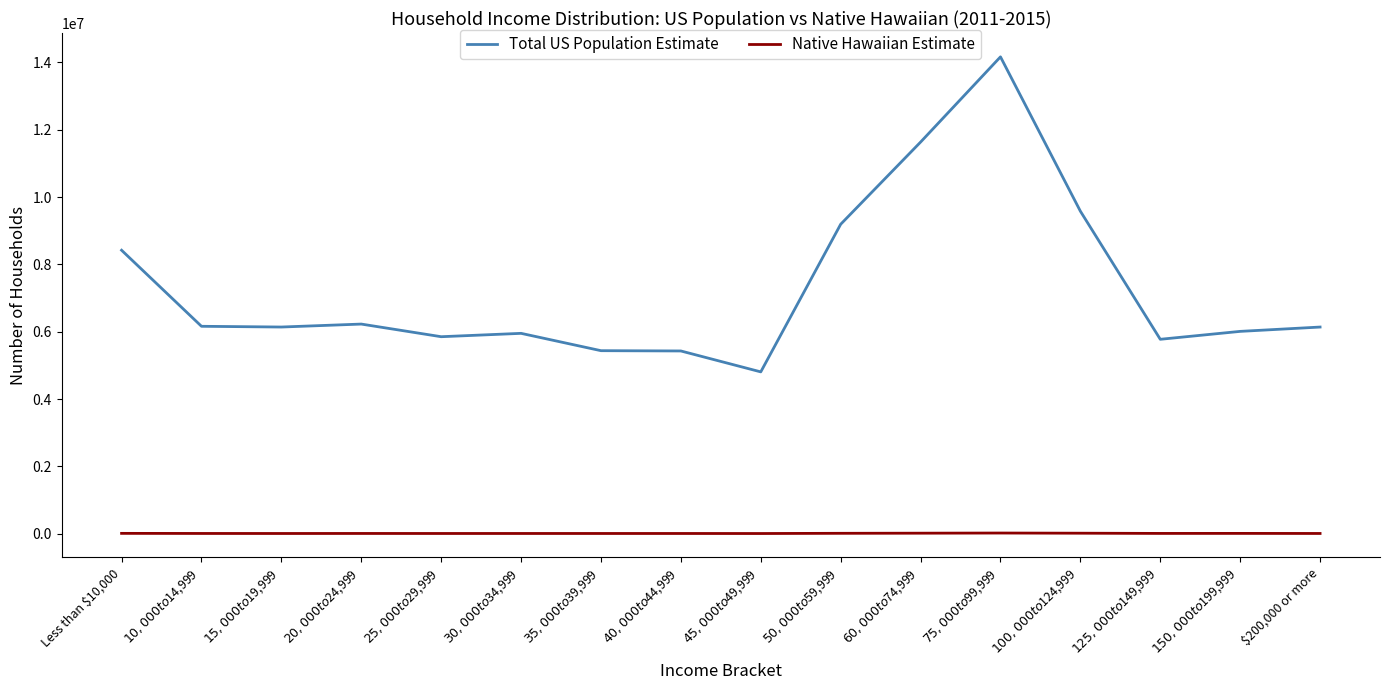

How many lines are shown in the chart?

2